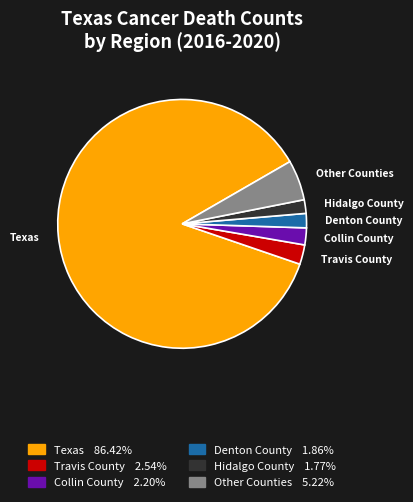

Is there a majority slice in this chart?

Yes